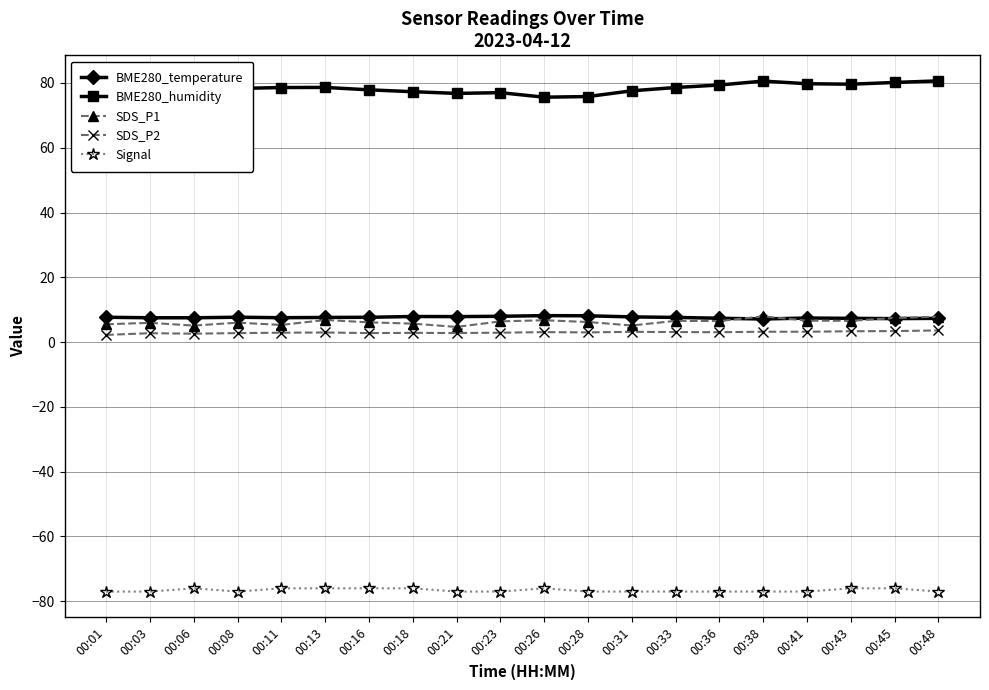

What is the average value of the Signal series?

-76.6